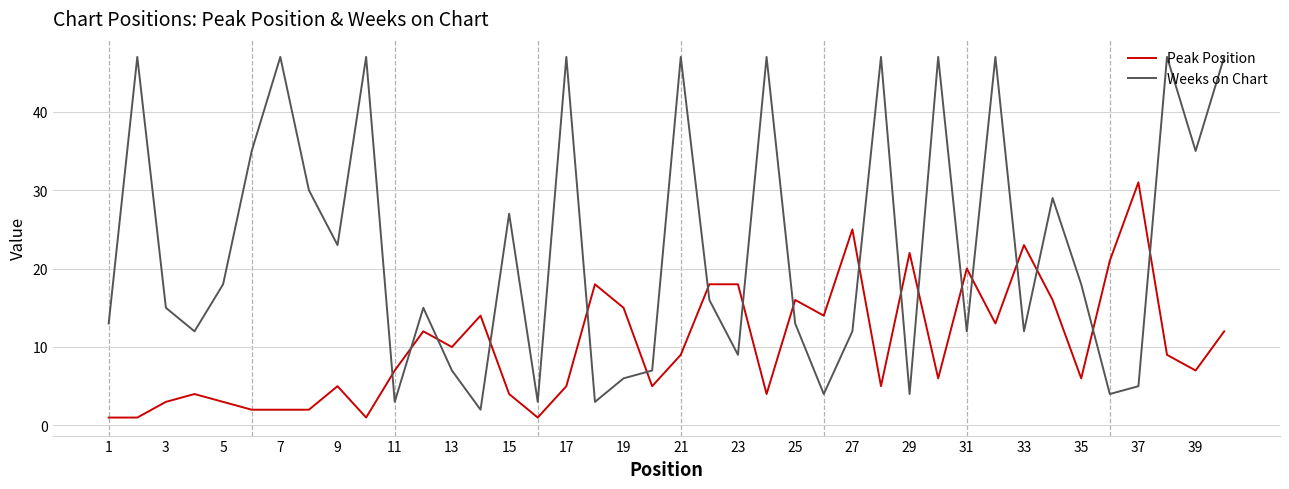

Rank the series by their maximum value, from lowest to highest.

Peak Position, Weeks on Chart